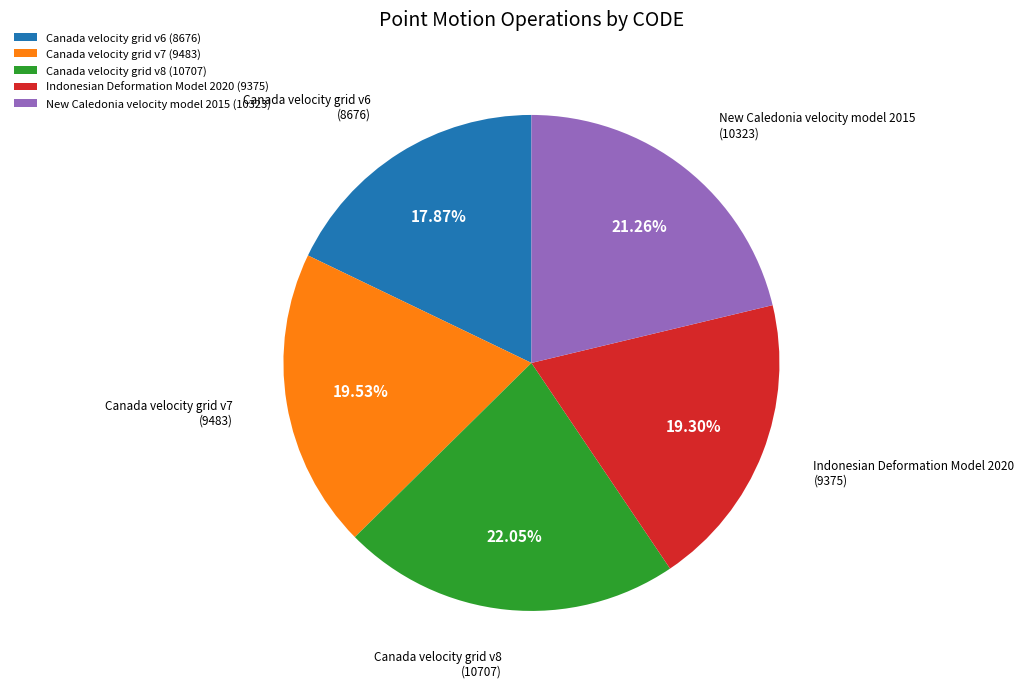

Combined, do Indonesian Deformation Model 2020 and New Caledonia velocity model 2015 account for over 50%?

No